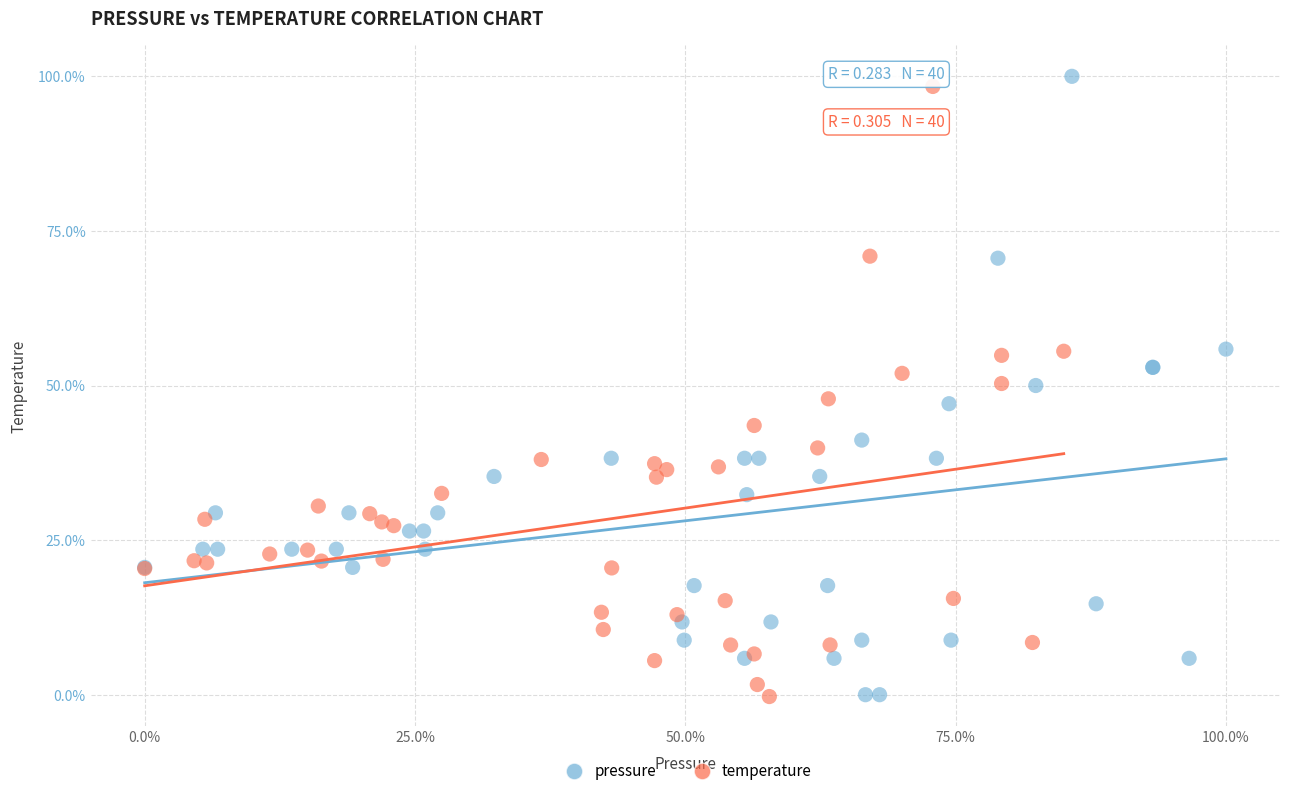

Which series has the widest spread of Y values?

pressure